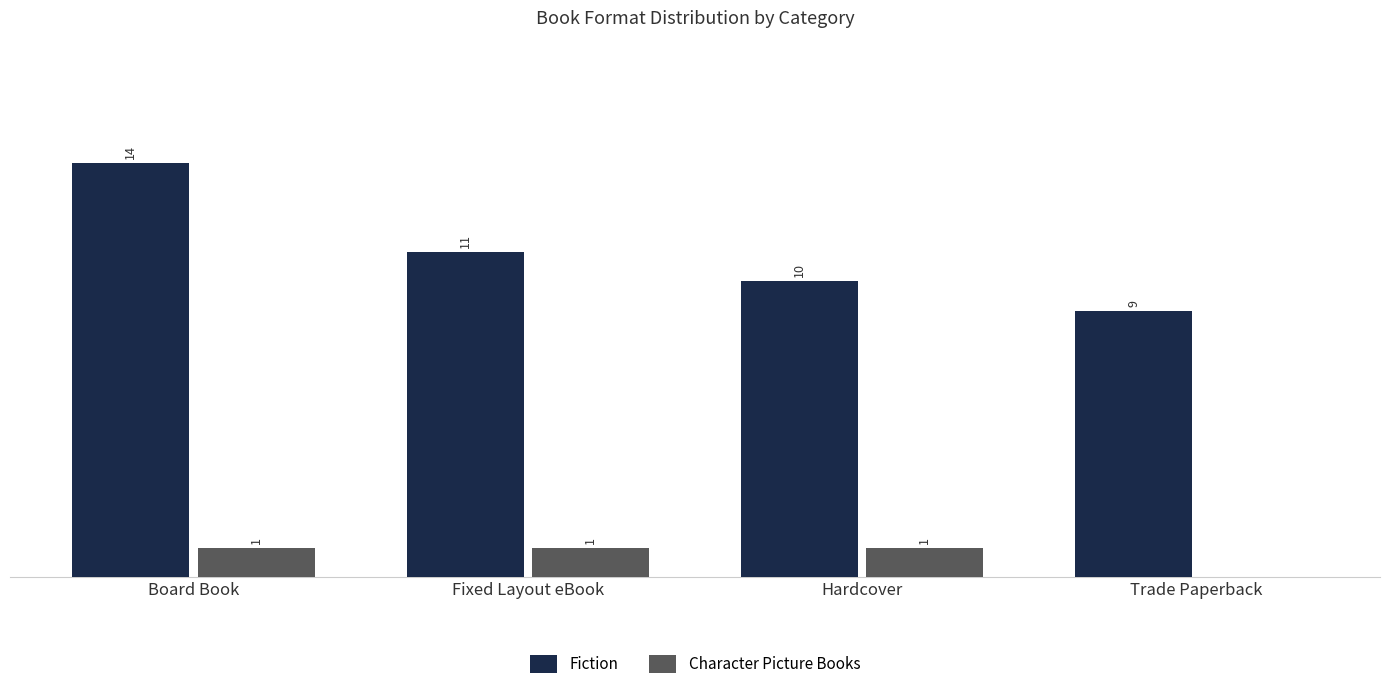

Does the chart contain stacked bars?

No